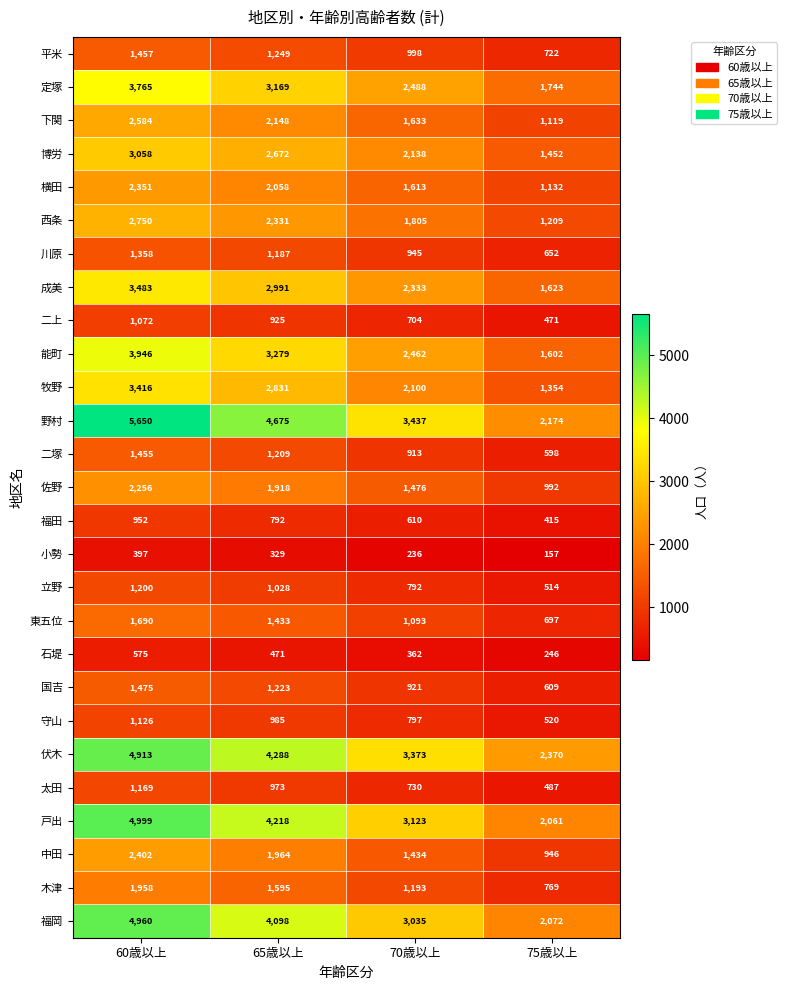

What is the difference between the second highest and minimum values in the 中田 series?

1018